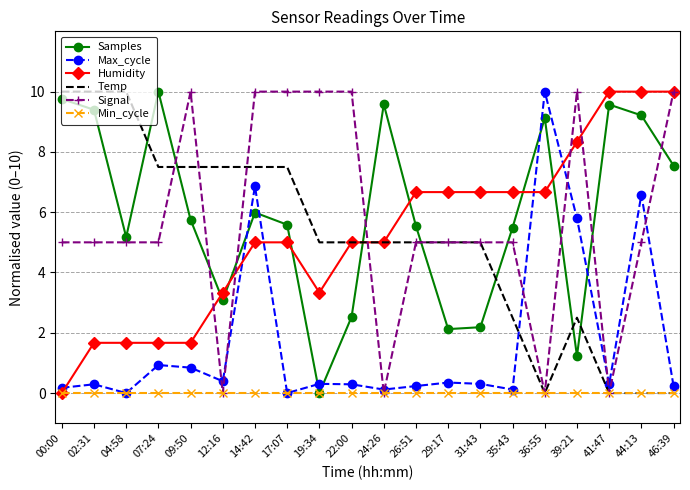

What is the greatest value displayed?

10.0